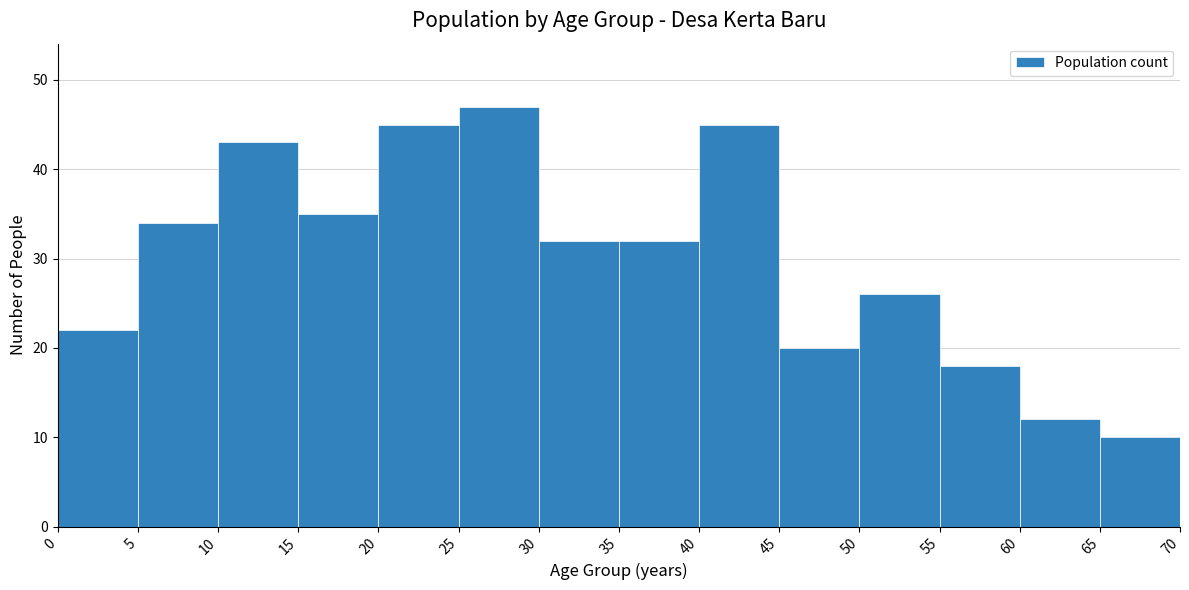

How tall is the bar that spans 55 to 60 on the x-axis? The values are not printed on the chart, so give them approximately, as read against the axis.

18